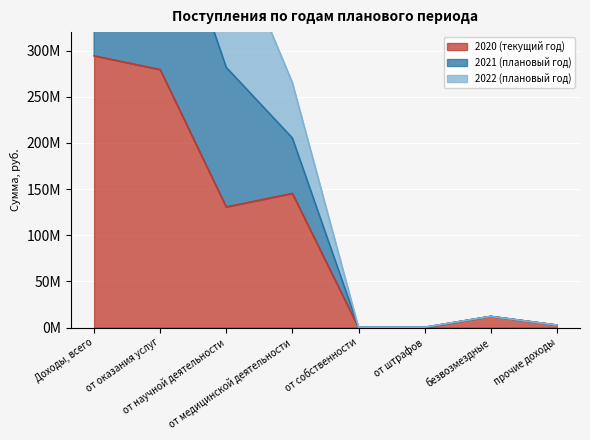

What is the label of the 8th point from the right?

Доходы, всего